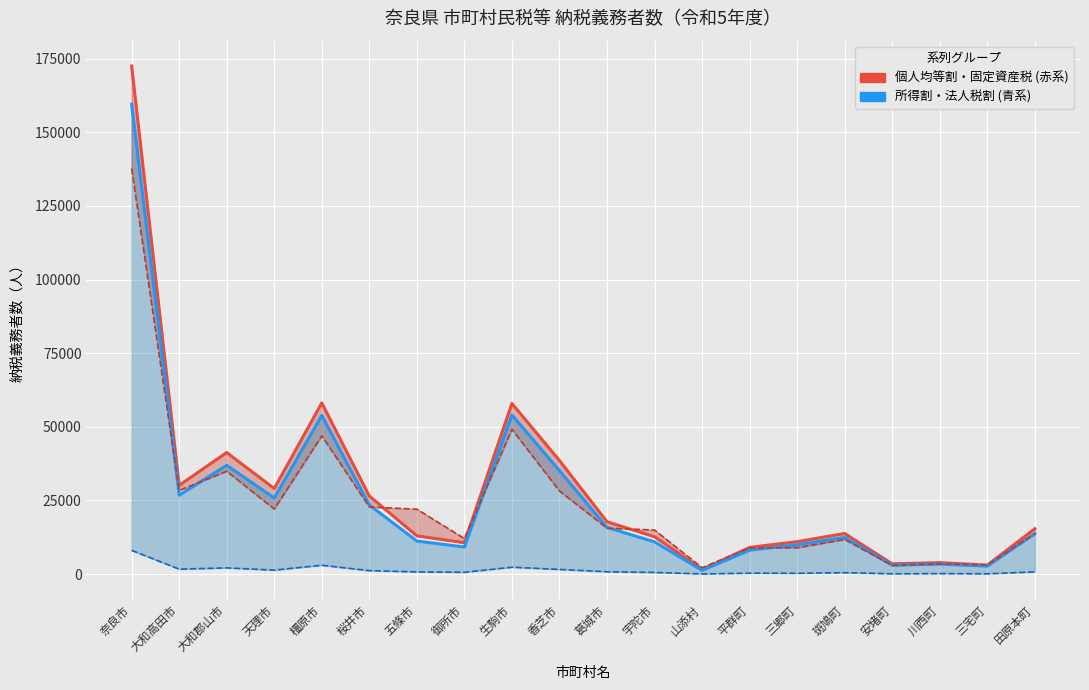

True or false: 固定資産税納税義務者数 has a value of 22083 at 天理市.

True